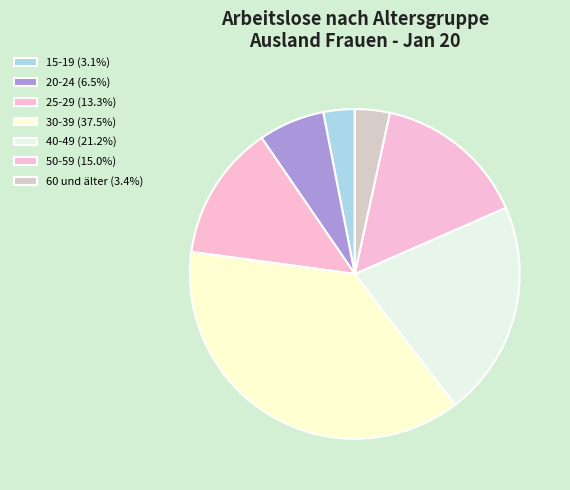

What is the largest slice in the pie chart?

30-39